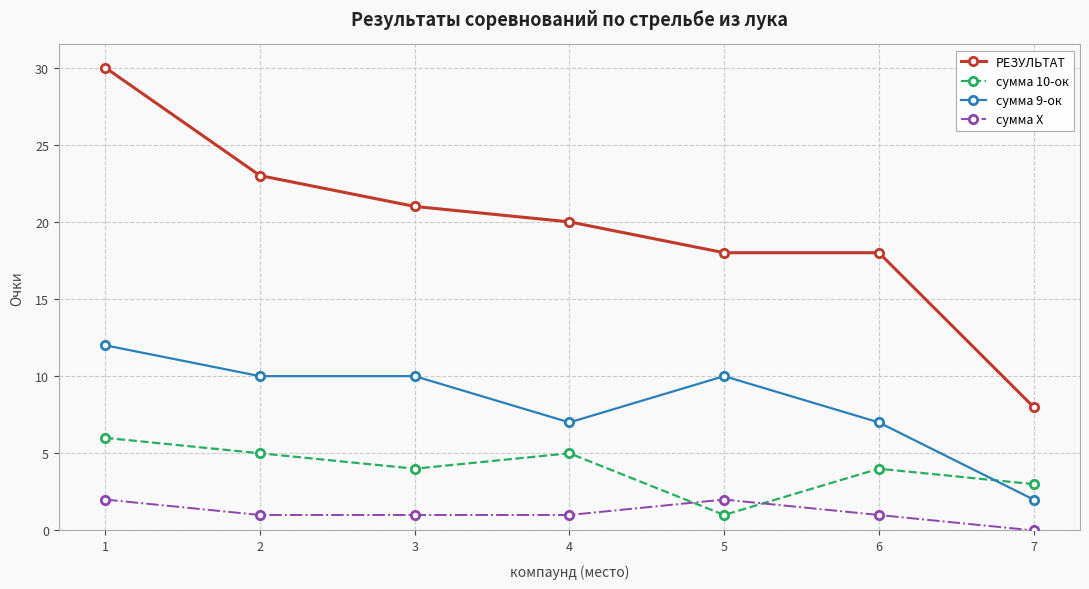

Which category has the lowest value in the РЕЗУЛЬТАТ series?

7